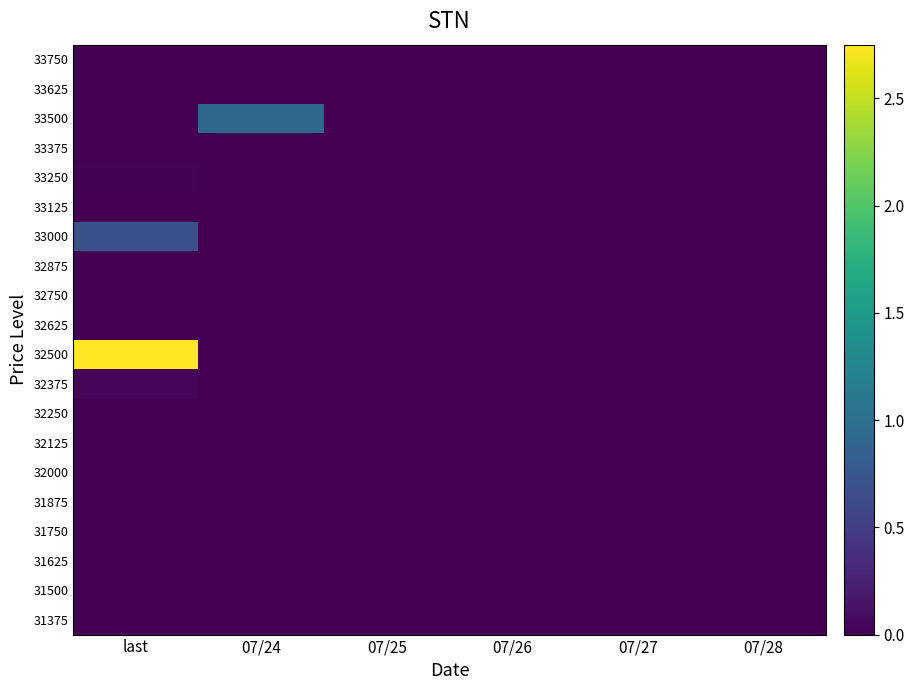

Rank the series at 07/25 from lowest to highest value.

33750, 33625, 33500, 33375, 33250, 33125, 33000, 32875, 32750, 32625, 32500, 32375, 32250, 32125, 32000, 31875, 31750, 31625, 31500, 31375